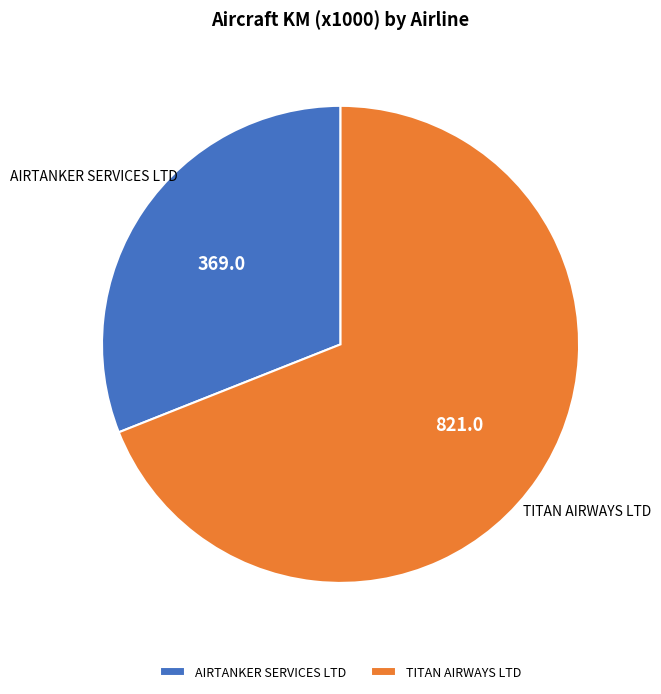

Do TITAN AIRWAYS LTD and AIRTANKER SERVICES LTD together represent more than half of the pie?

Yes